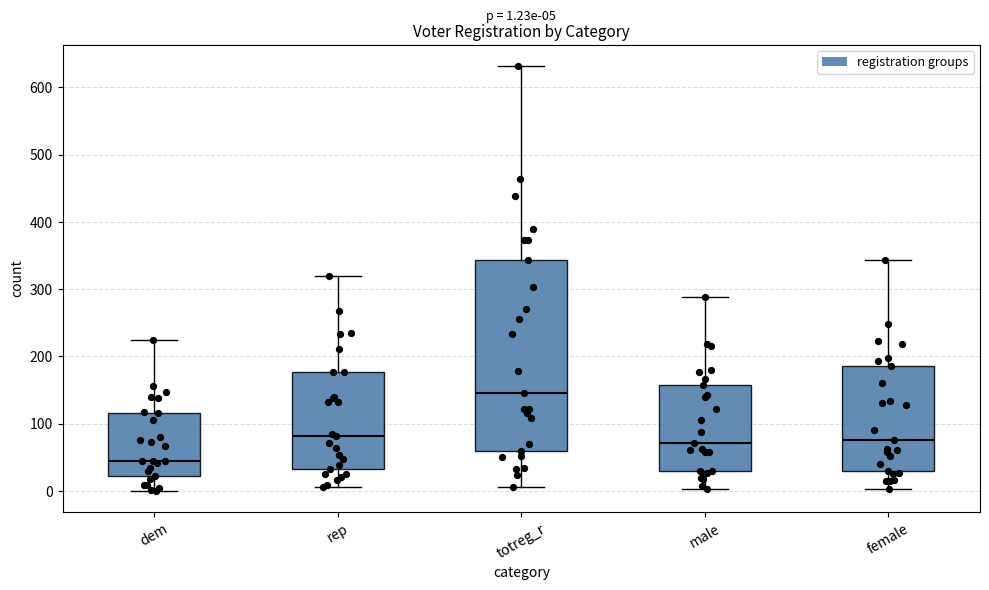

Which box's median line is the lowest?

dem